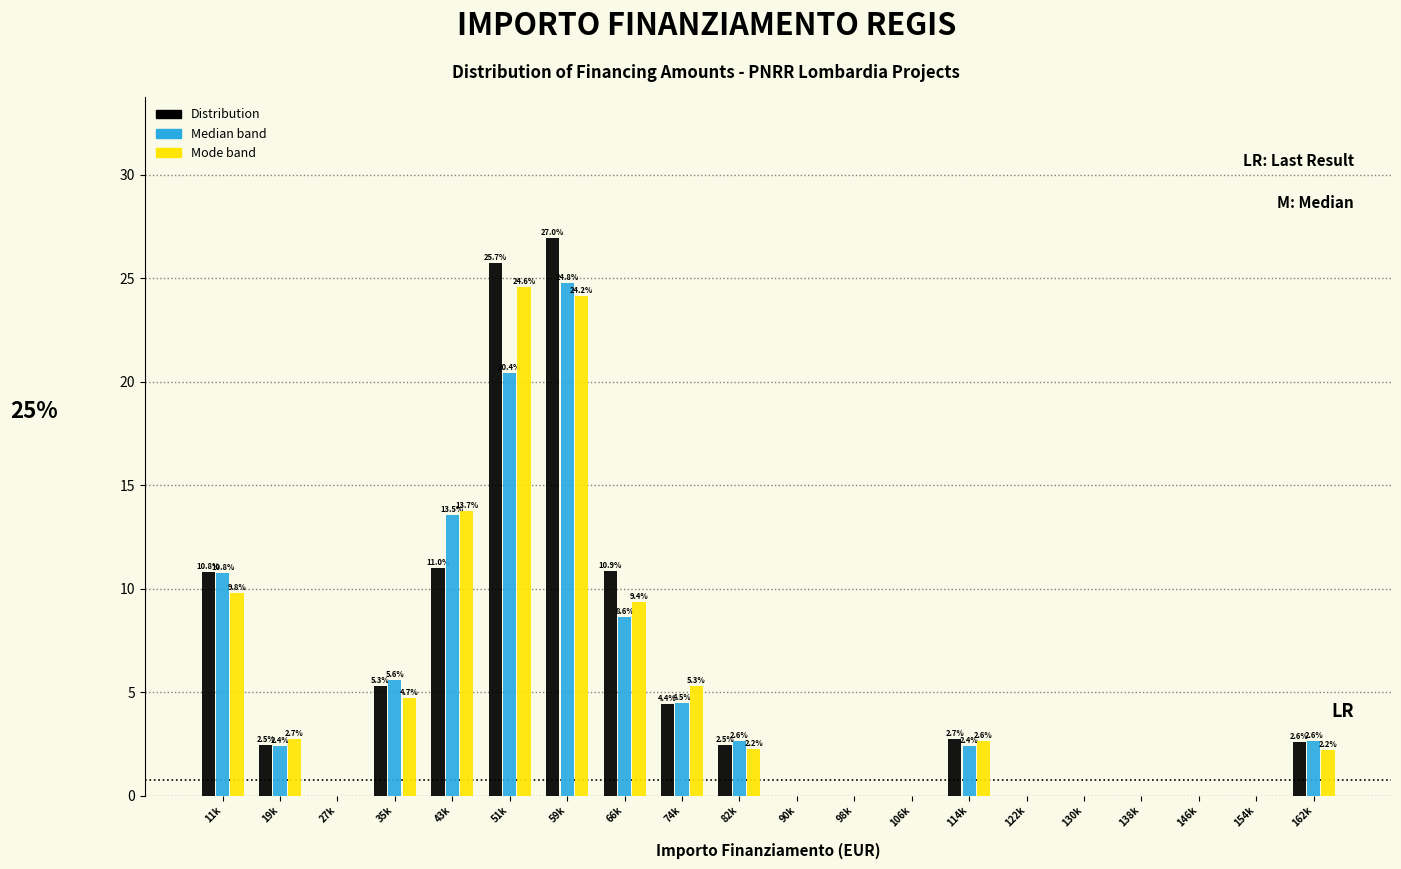

Reading left to right, extract all data points from this chart.

Distribution: 11k=10.8	19k=2.5	27k=0.0	35k=5.3	43k=11.0	51k=25.7	59k=27.0	66k=10.9	74k=4.4	82k=2.5	90k=0.0	98k=0.0	106k=0.0	114k=2.7	122k=0.0	130k=0.0	138k=0.0	146k=0.0	154k=0.0	162k=2.6
Median band: 11k=10.8	19k=2.4	27k=0.0	35k=5.6	43k=13.5	51k=20.4	59k=24.8	66k=8.6	74k=4.5	82k=2.6	90k=0.0	98k=0.0	106k=0.0	114k=2.4	122k=0.0	130k=0.0	138k=0.0	146k=0.0	154k=0.0	162k=2.6
Mode band: 11k=9.8	19k=2.7	27k=0.0	35k=4.7	43k=13.7	51k=24.6	59k=24.2	66k=9.4	74k=5.3	82k=2.2	90k=0.0	98k=0.0	106k=0.0	114k=2.6	122k=0.0	130k=0.0	138k=0.0	146k=0.0	154k=0.0	162k=2.2